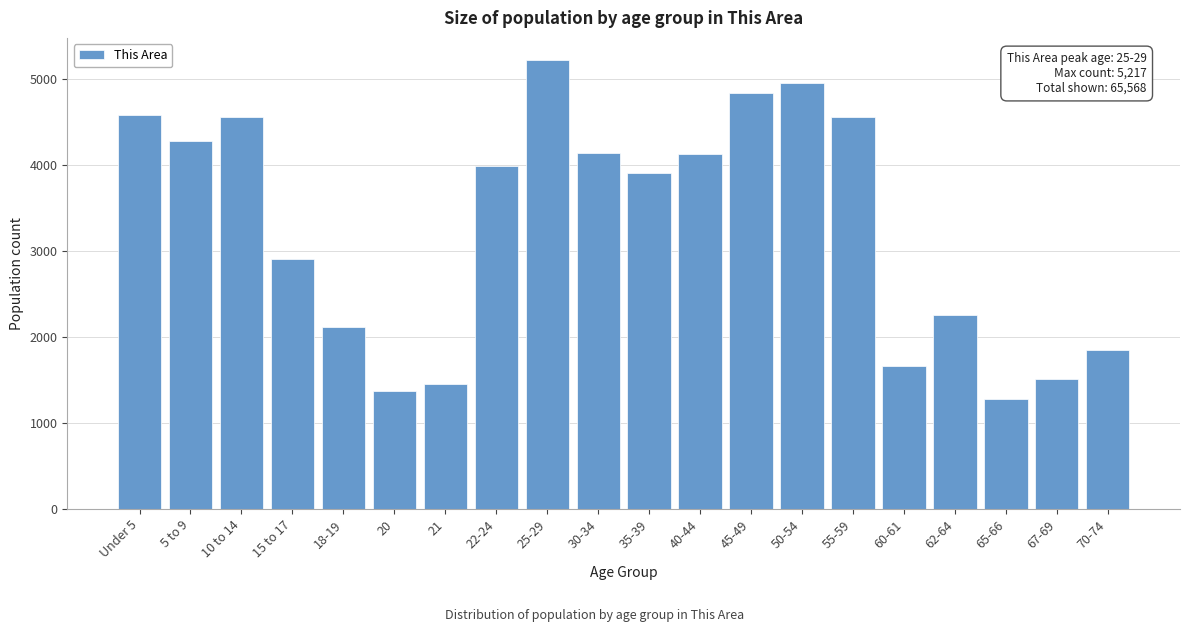

What value does the data have at 40-44, to the nearest 10?

4130